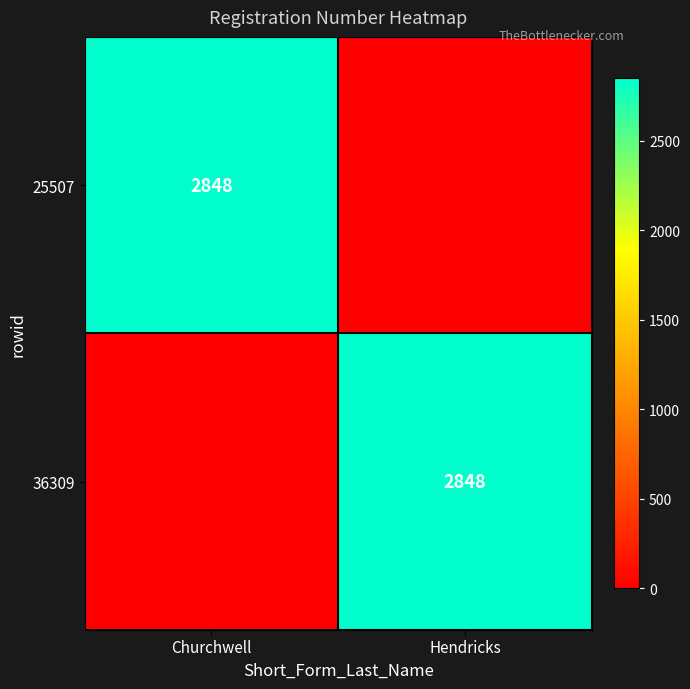

Is it true that 36309 equals 2848 at Hendricks?

True